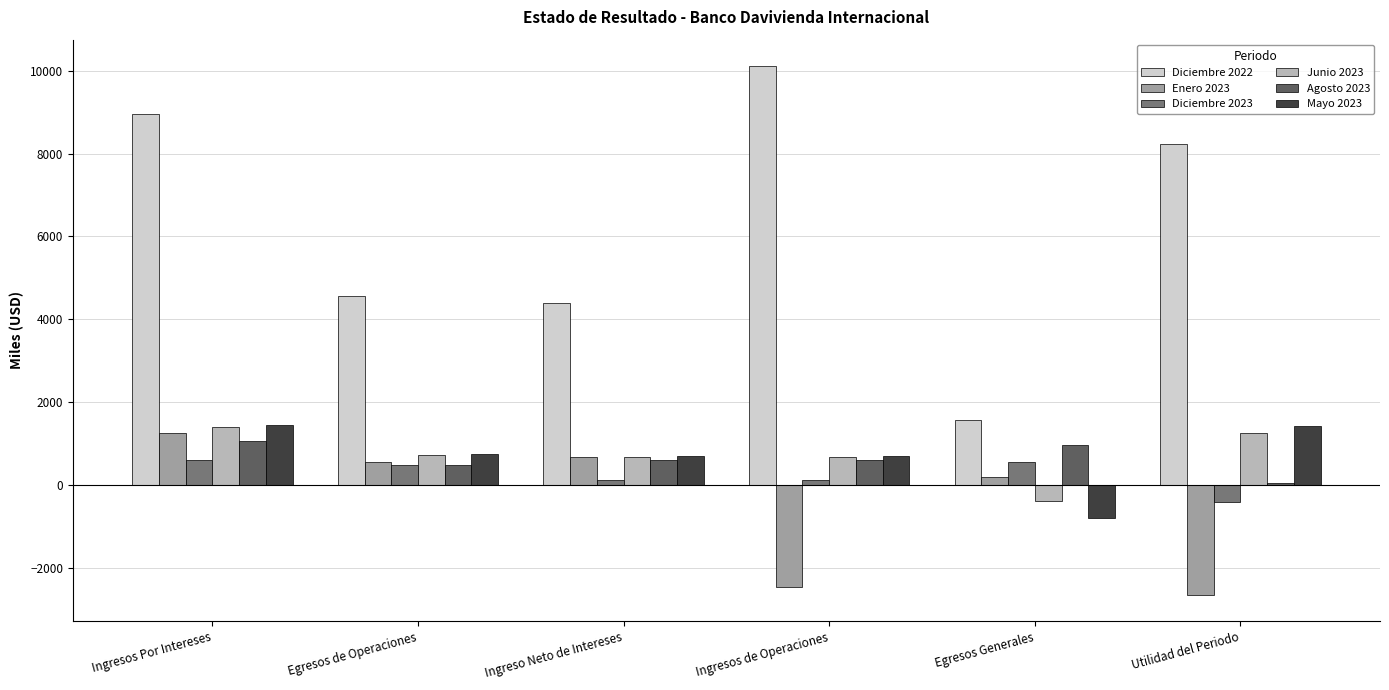

What is the sum of the Mayo 2023 values at Ingresos Por Intereses and Utilidad del Periodo?

2864.2